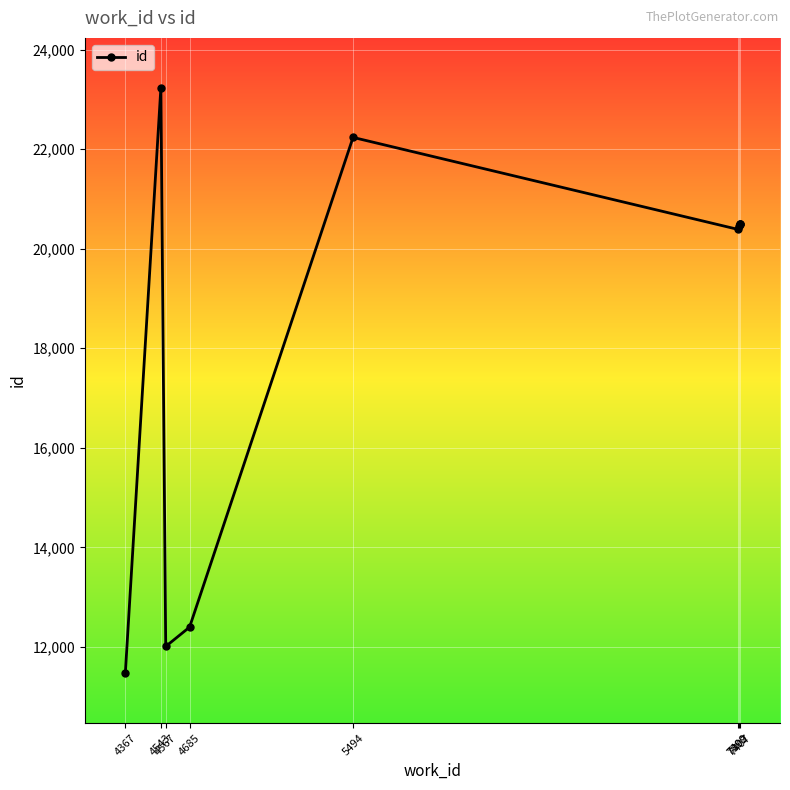

Rank the categories by value from highest to lowest.

4543, 5494, 7407, 7407, 7407, 7402, 7399, 4685, 4567, 4367